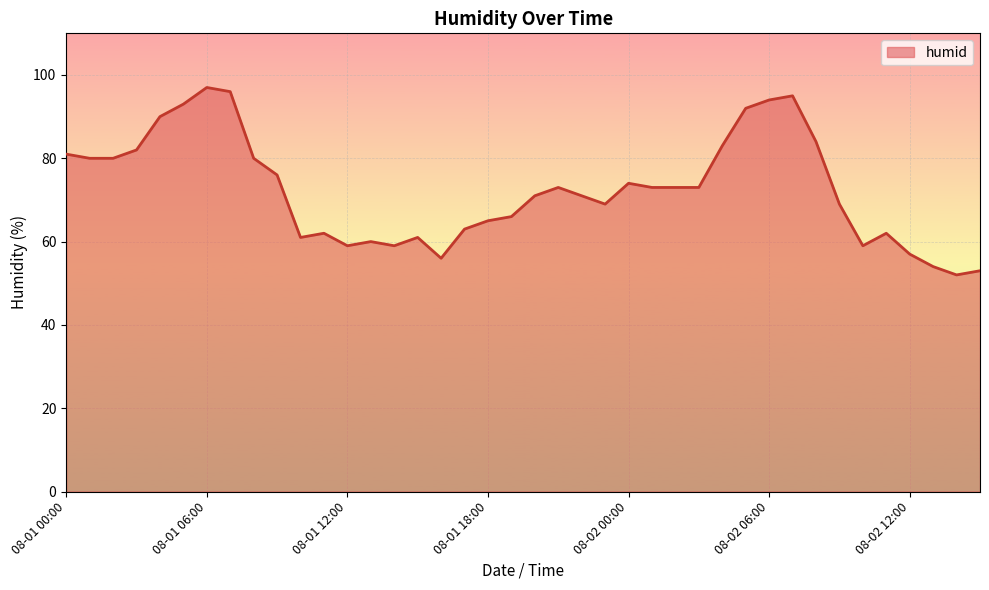

What is the smallest value displayed?

52